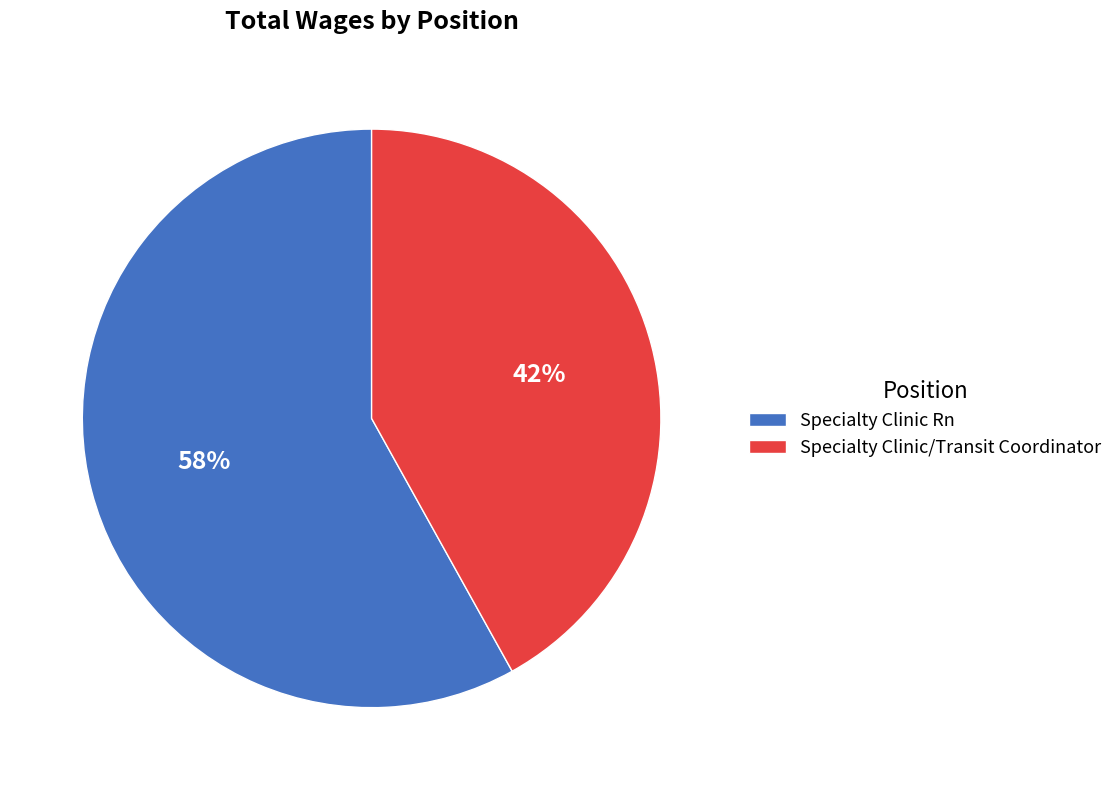

Approximately how many times larger is the value at Specialty Clinic/Transit Coordinator compared to Specialty Clinic Rn?

0.7